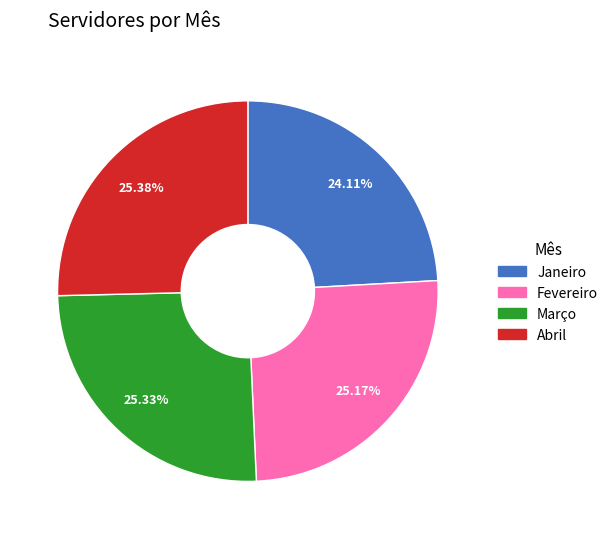

How many segments does this pie chart have?

4